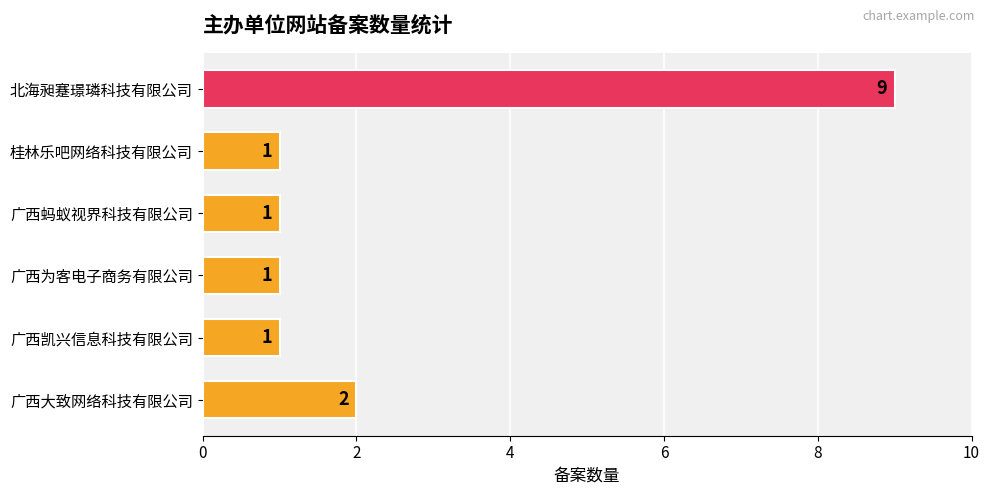

At which category does the chart reach its peak across all series?

北海昶蹇璟璘科技有限公司